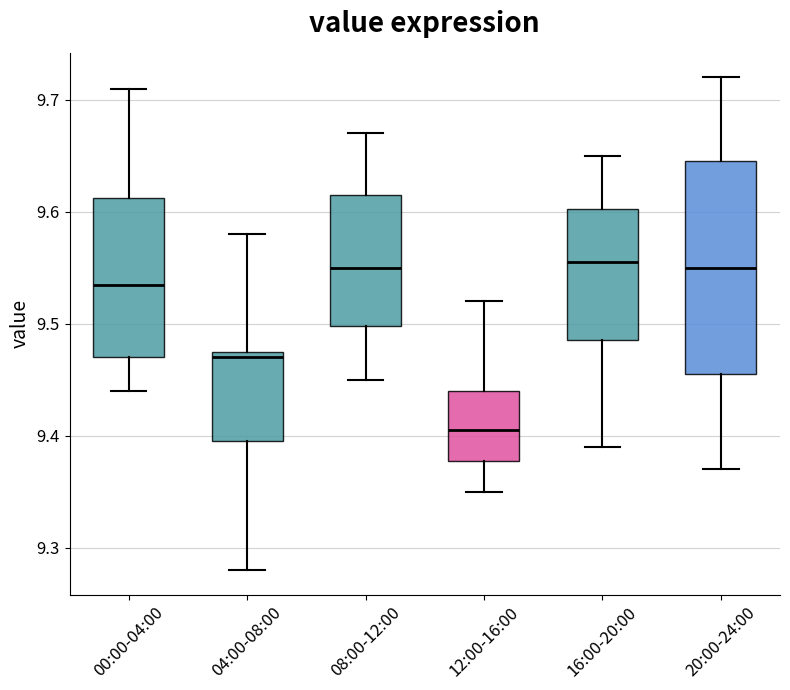

Reading left to right, transcribe this box plot: for each box, give where its median line is, the range the box spans, and where its two whiskers end, as read against the y-axis. The values are not printed on the chart, so give them approximately, as read against the axis.

00:00-04:00: median 9.54, box 9.47 to 9.61, whiskers 9.44 to 9.71
04:00-08:00: median 9.47, box 9.40 to 9.48, whiskers 9.28 to 9.58
08:00-12:00: median 9.55, box 9.50 to 9.62, whiskers 9.45 to 9.67
12:00-16:00: median 9.41, box 9.38 to 9.44, whiskers 9.35 to 9.52
16:00-20:00: median 9.56, box 9.49 to 9.60, whiskers 9.39 to 9.65
20:00-24:00: median 9.55, box 9.46 to 9.65, whiskers 9.37 to 9.72